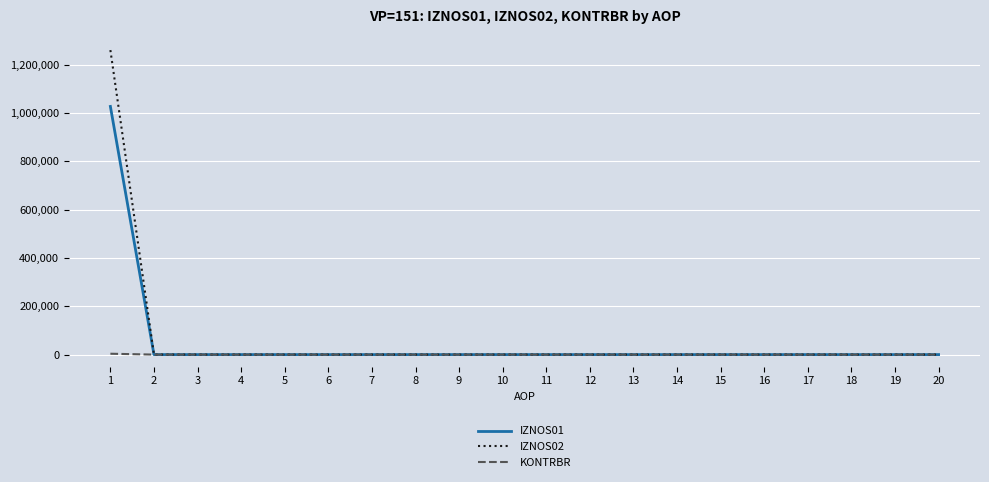

How many categories are shown in the chart?

20